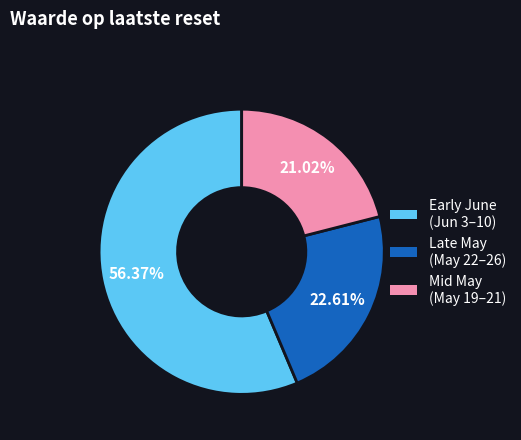

Is there a majority slice in this chart?

Yes